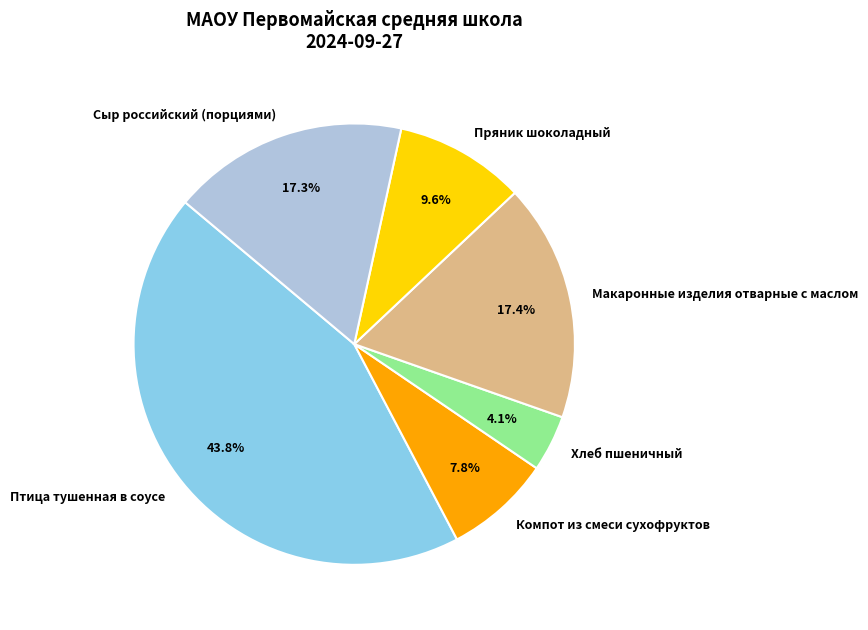

Between Сыр российский (порциями) and Пряник шоколадный, which is larger?

Сыр российский (порциями)